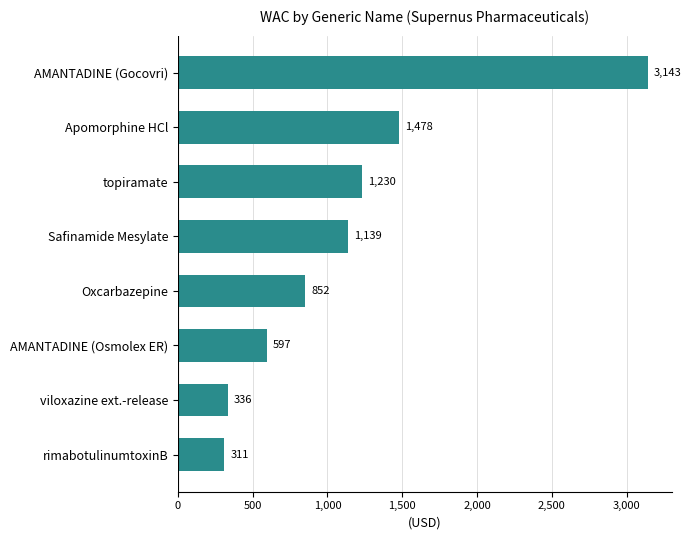

What is the ratio of the value at Apomorphine HCl to the value at AMANTADINE (Osmolex ER)?

2.5